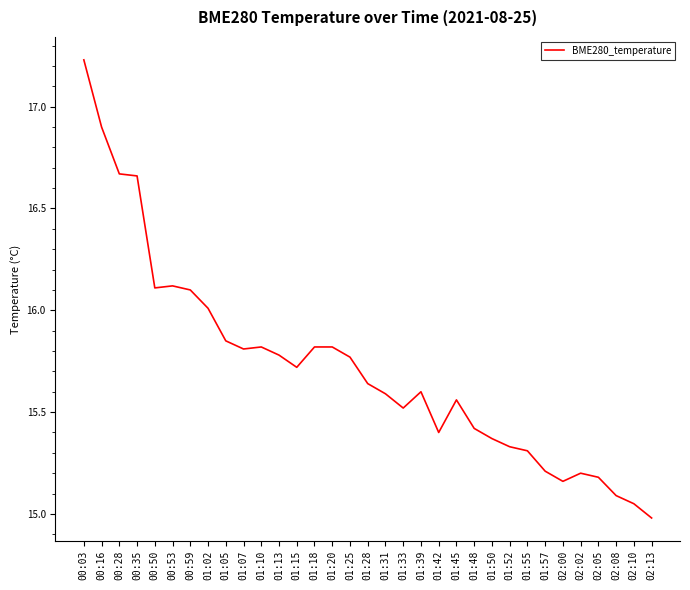

The chart shows a value of 4.6 at 01:42. True or false?

False